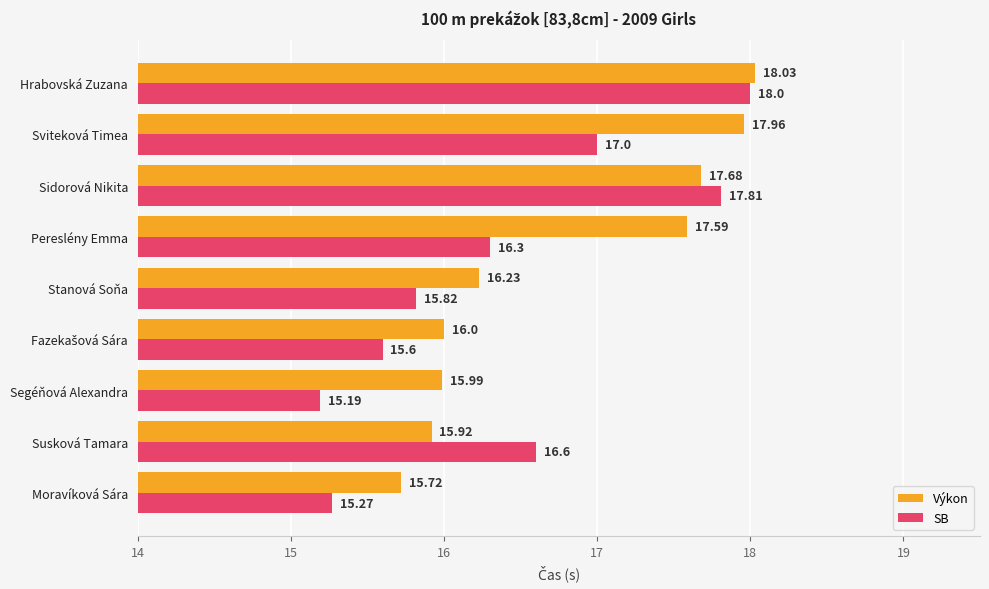

What is the sum of the SB values at Susková Tamara and Pereslény Emma?

32.9